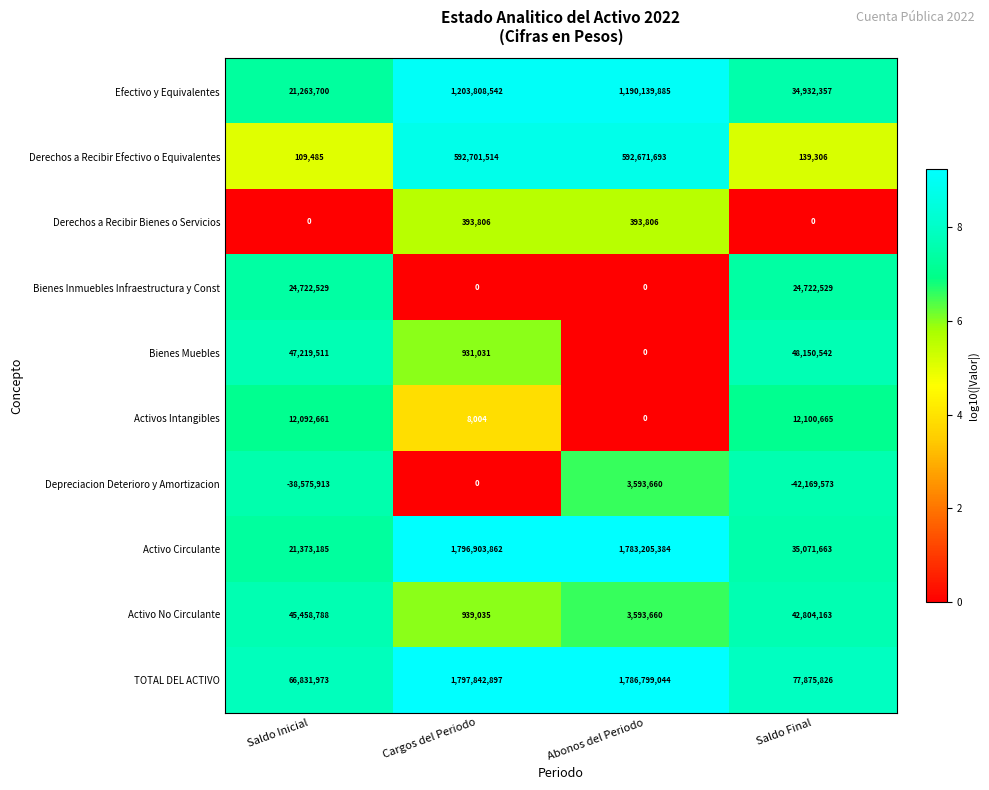

How many distinct data groups are displayed?

10